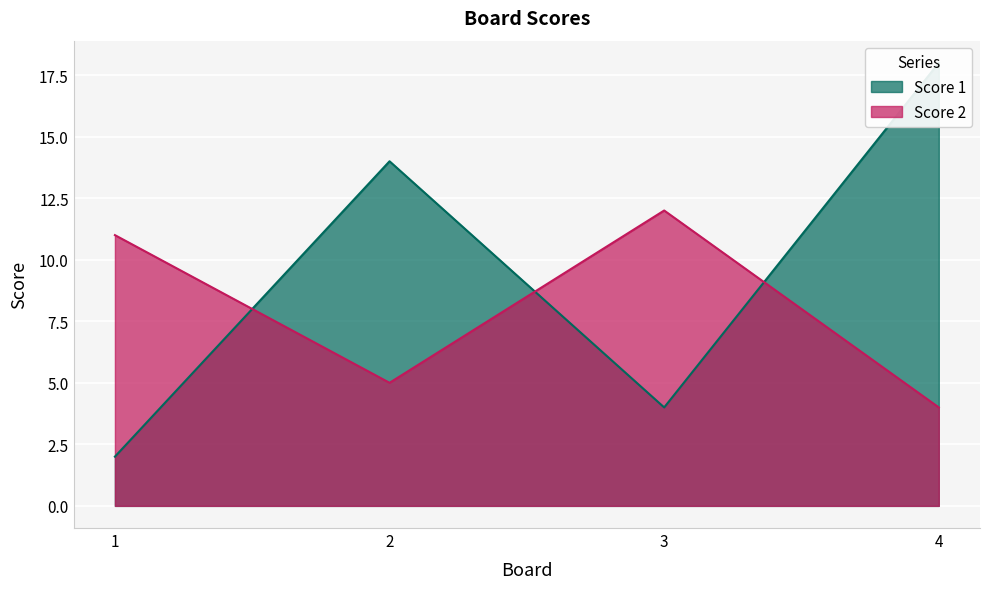

How many interior local valleys does the Score 2 series have?

1